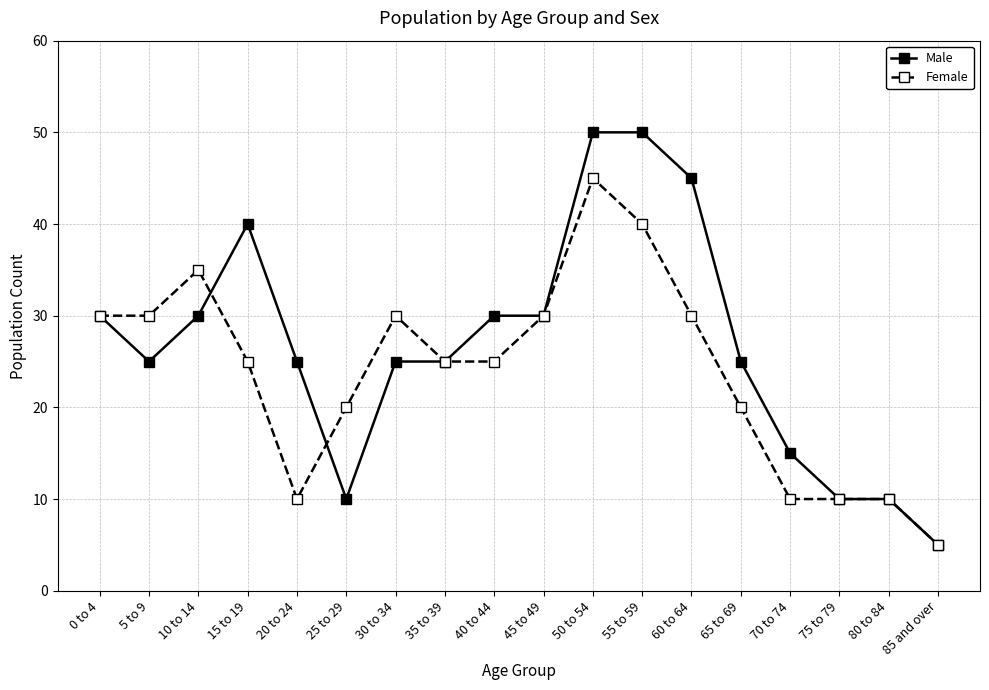

At which category is the sum across all series the highest?

50 to 54